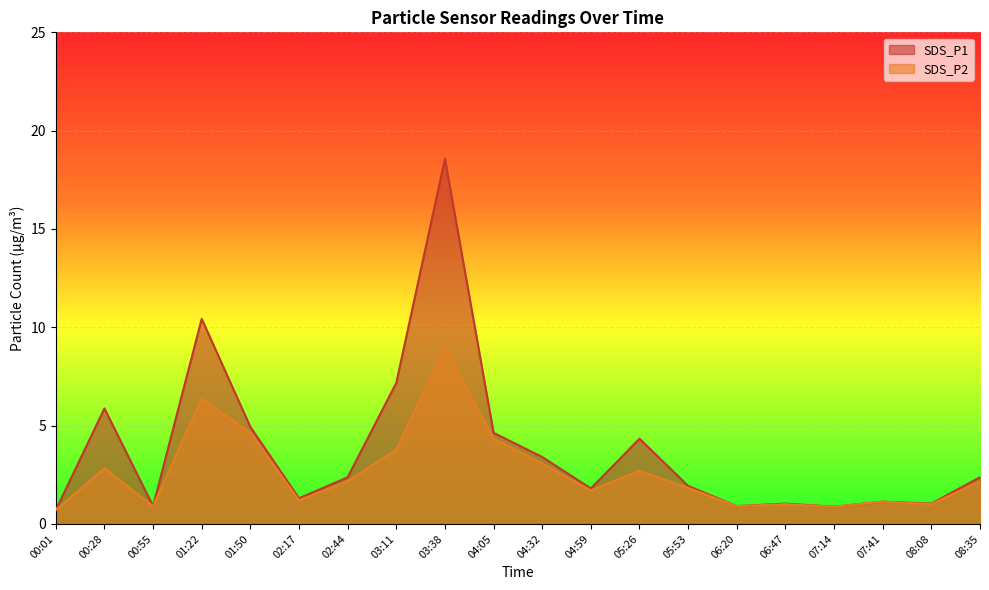

What is the sum of the SDS_P1 values at 06:20 and 00:55?

1.8